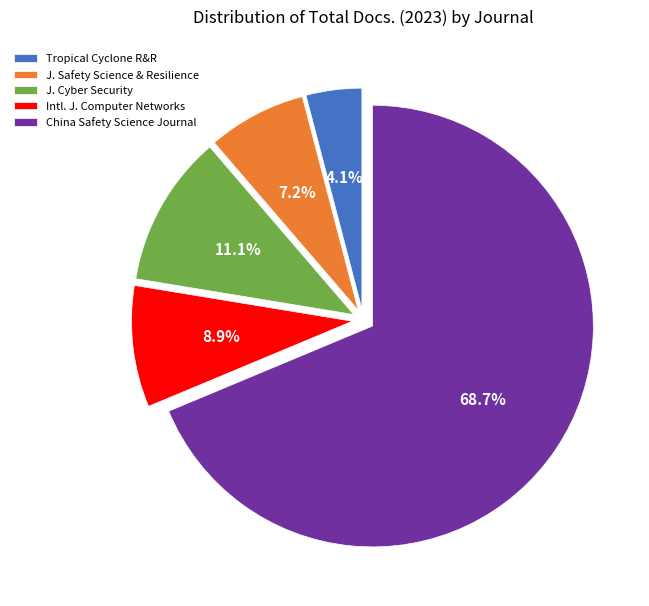

Rank the categories by value from highest to lowest.

China Safety Science Journal, J. Cyber Security, Intl. J. Computer Networks, J. Safety Science & Resilience, Tropical Cyclone R&R